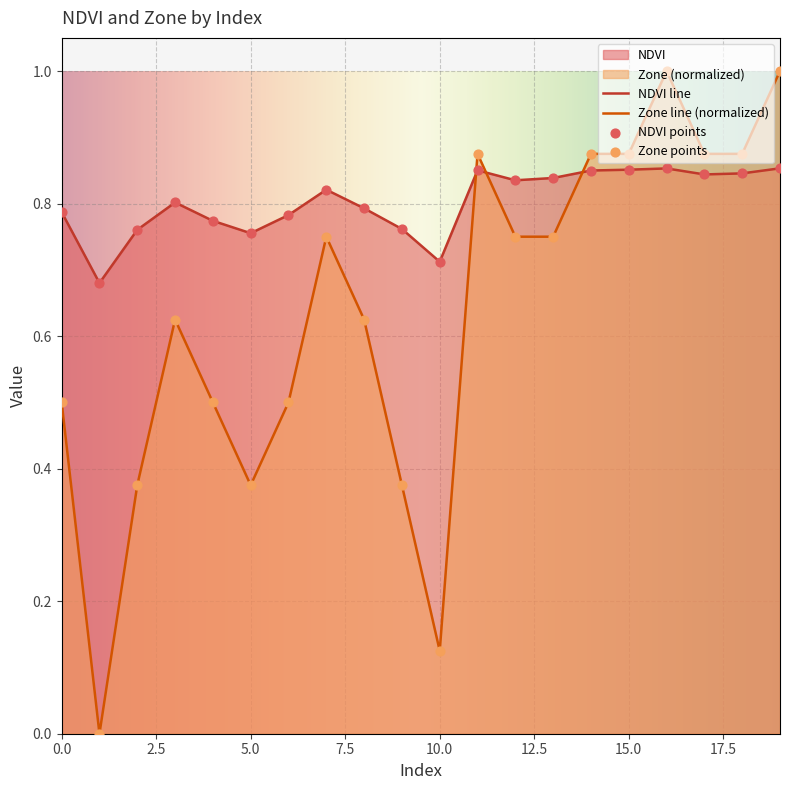

Rank the series by their average value, from lowest to highest.

Zone line (normalized), NDVI line